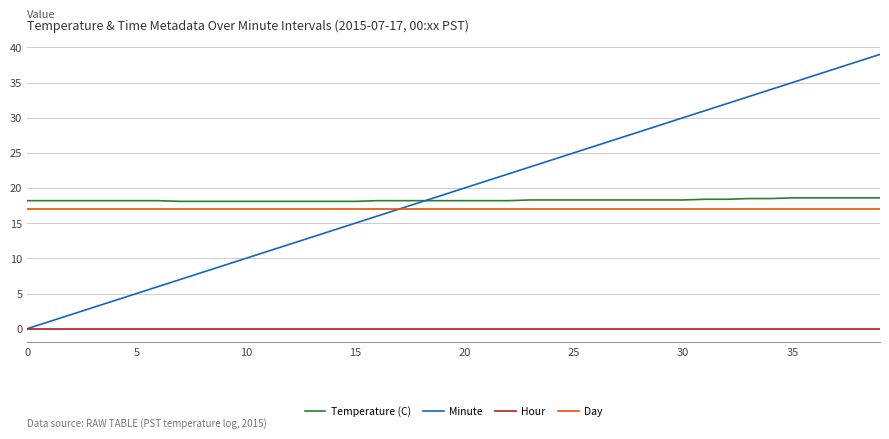

Which series has the largest range (max minus min)?

Minute